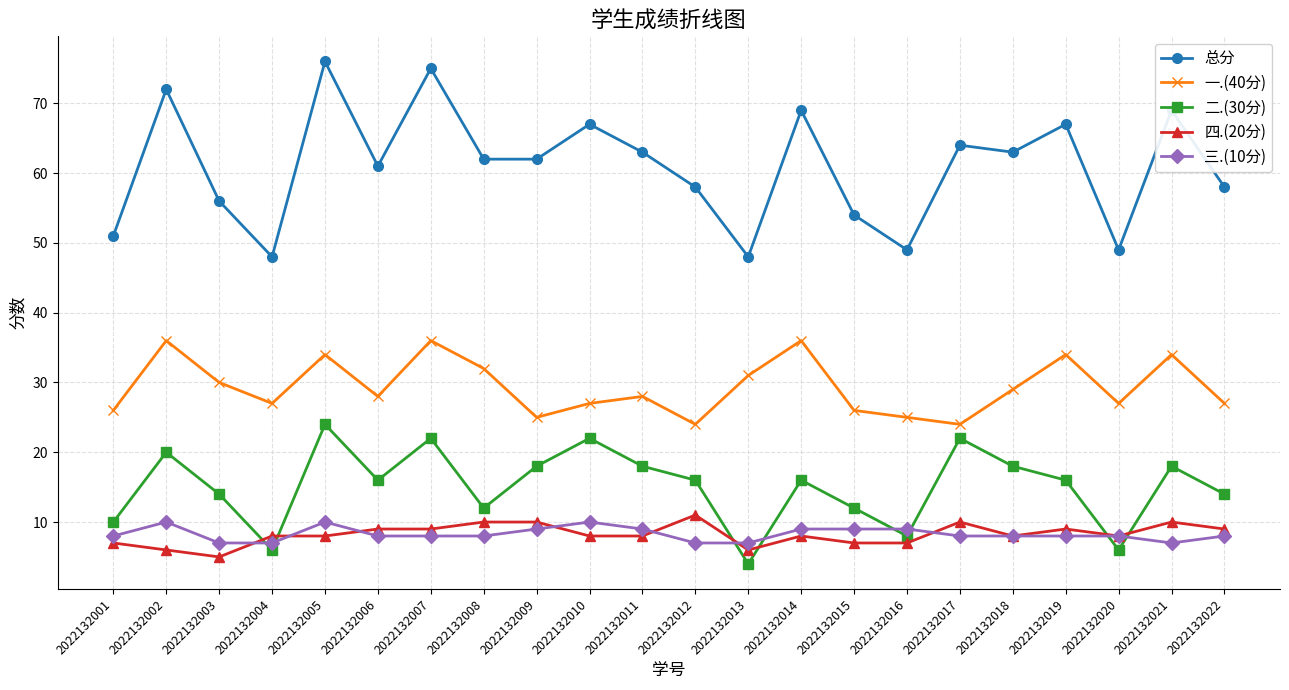

What is the value of the 一.(40分) point at the 5th from the left?

34